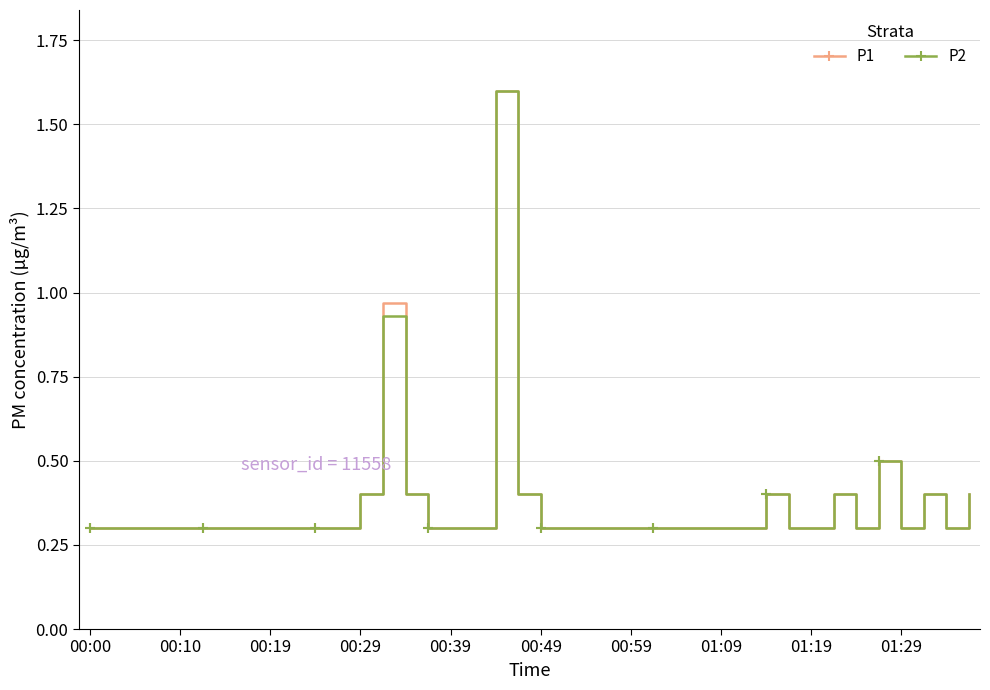

Is this an area chart (filled region under the line)?

No